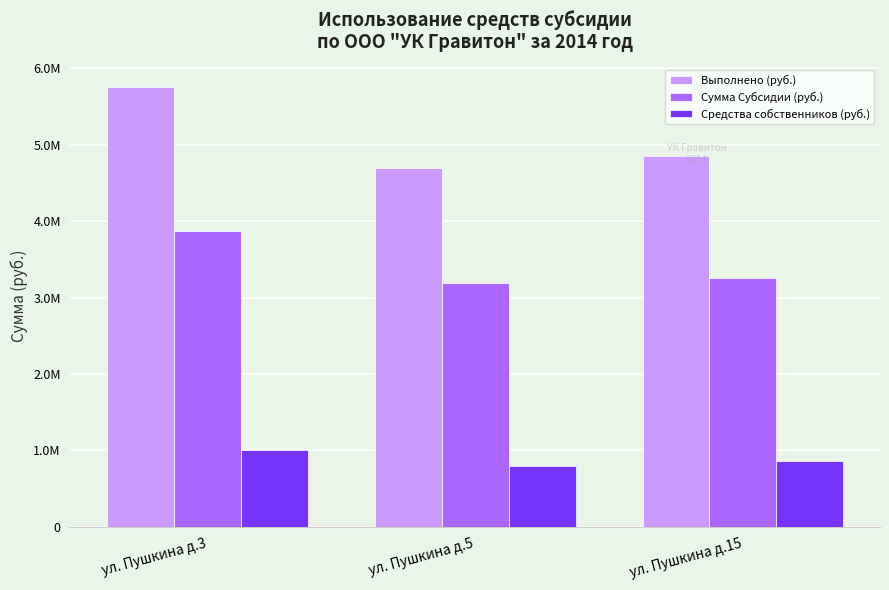

What is the difference between the second highest and minimum values in the Средства собственников (руб.) series?

64387.7